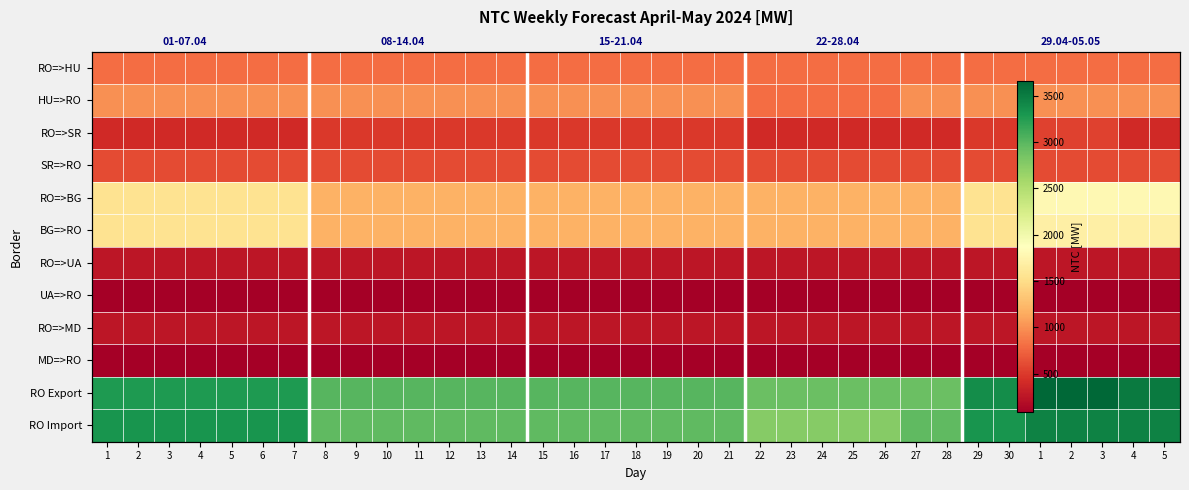

What is the smallest value displayed?

82